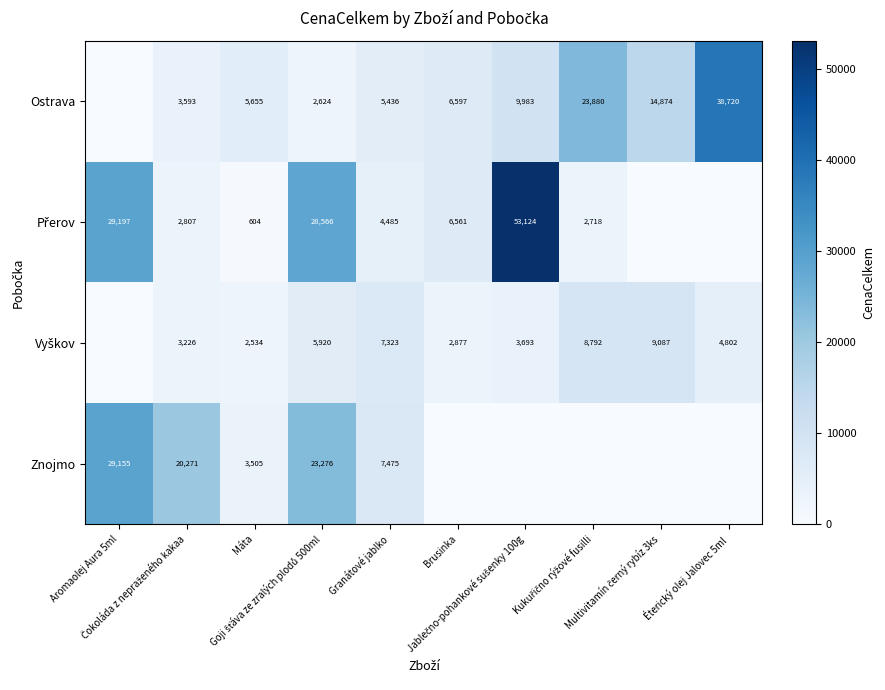

At which label is Vyškov closest to 4543?

Éterický olej Jalovec 5ml